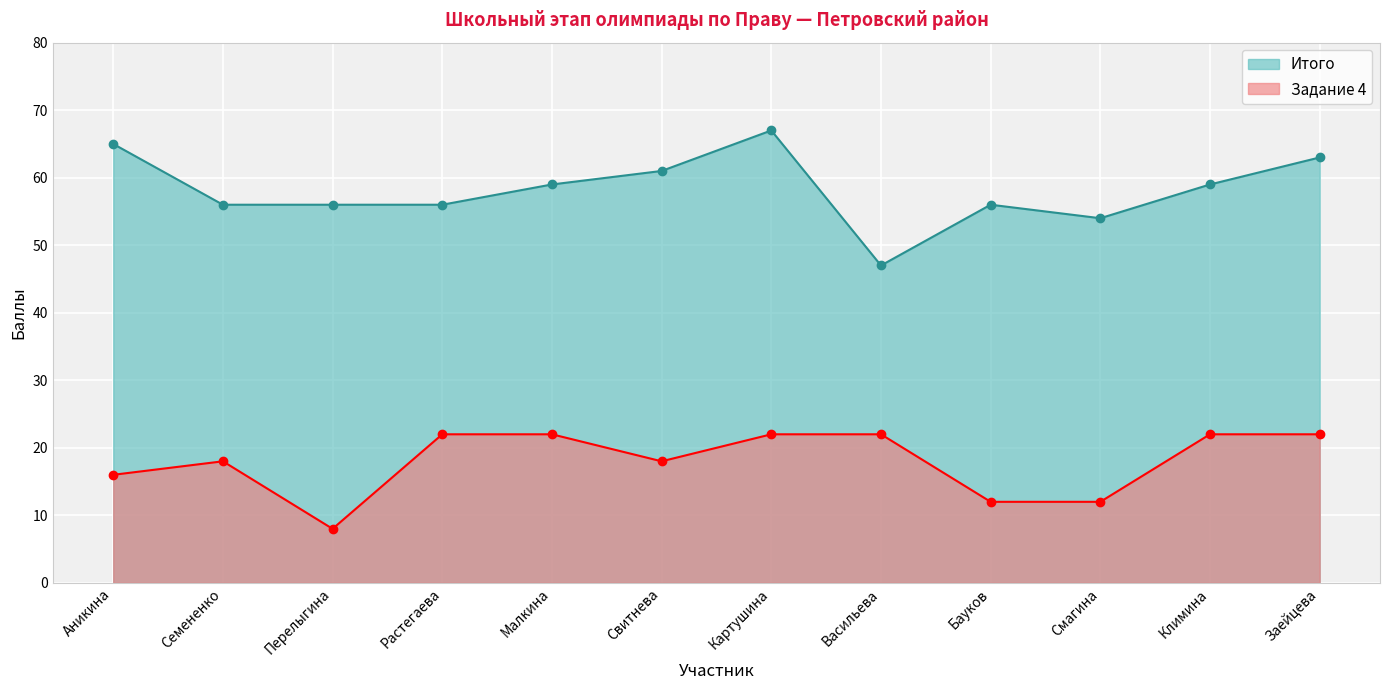

At which label is Задание 4 closest to 15?

Аникина